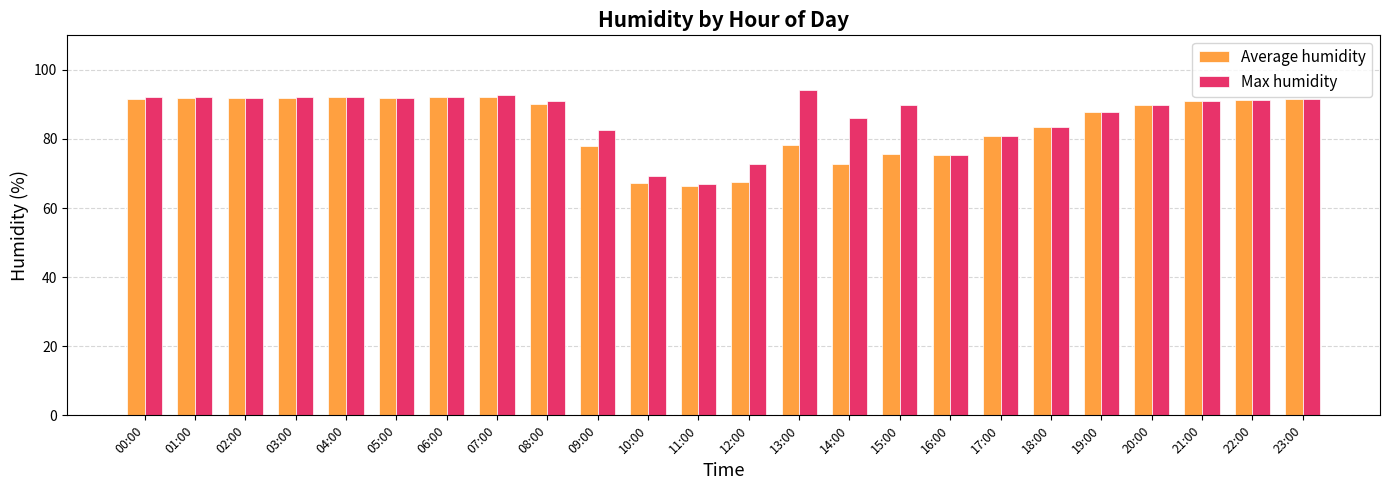

Which label corresponds to the smallest value in the chart?

11:00